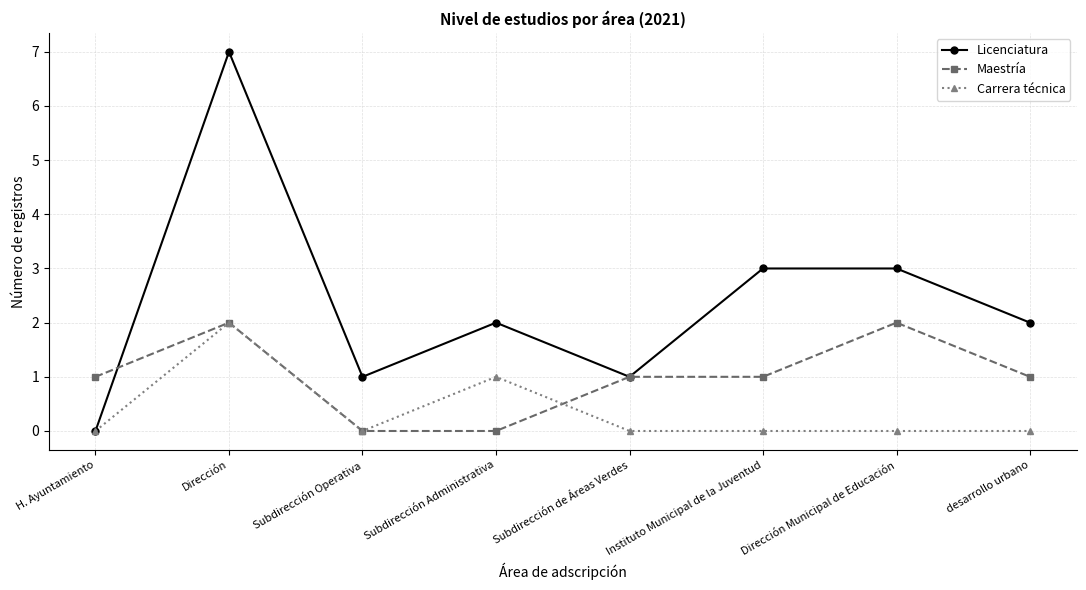

At which category does Carrera técnica reach its first local peak?

Dirección